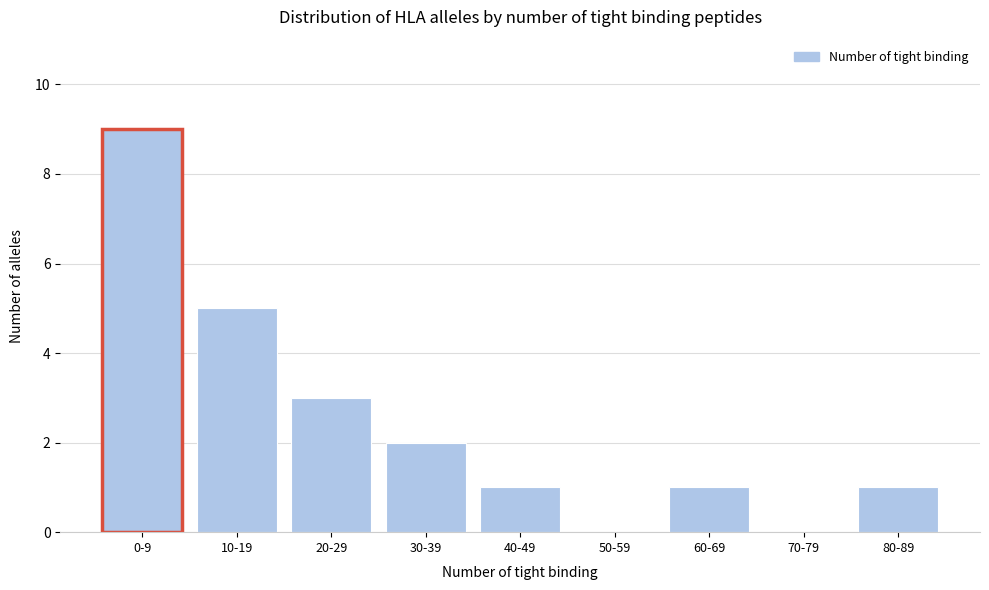

Reading left to right, what are all the values shown in this chart?

0-9=9	10-19=5	20-29=3	30-39=2	40-49=1	50-59=0	60-69=1	70-79=0	80-89=1